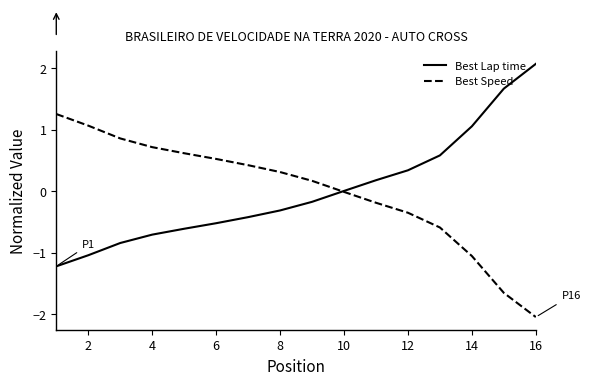

What is the difference between the maximum and minimum values in the Best Lap time series?

3.3